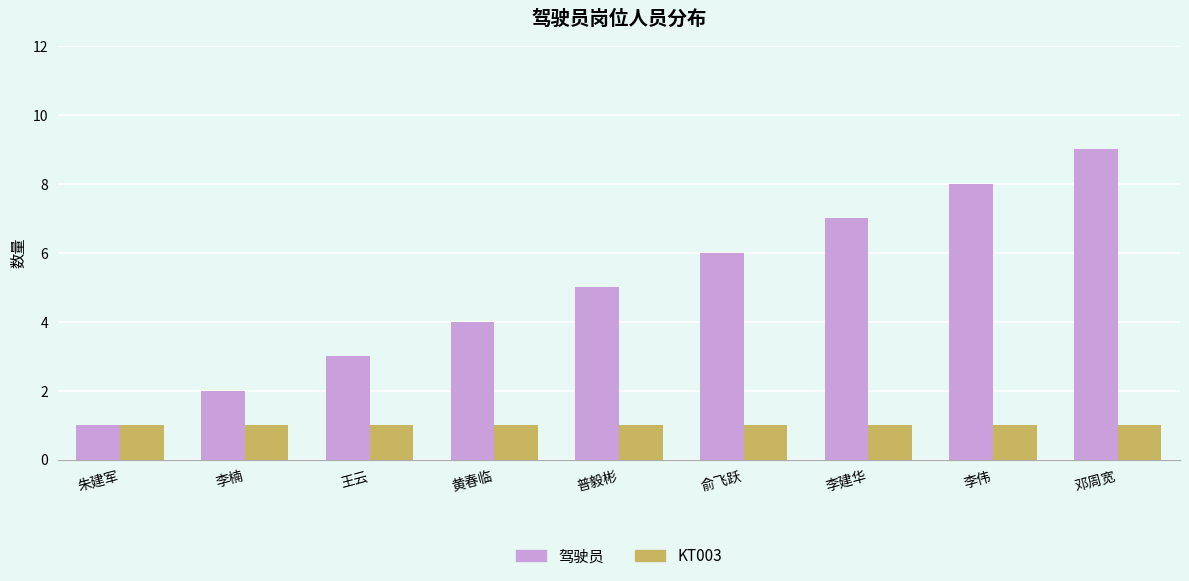

Rank the series by their maximum value, from lowest to highest.

KT003, 驾驶员